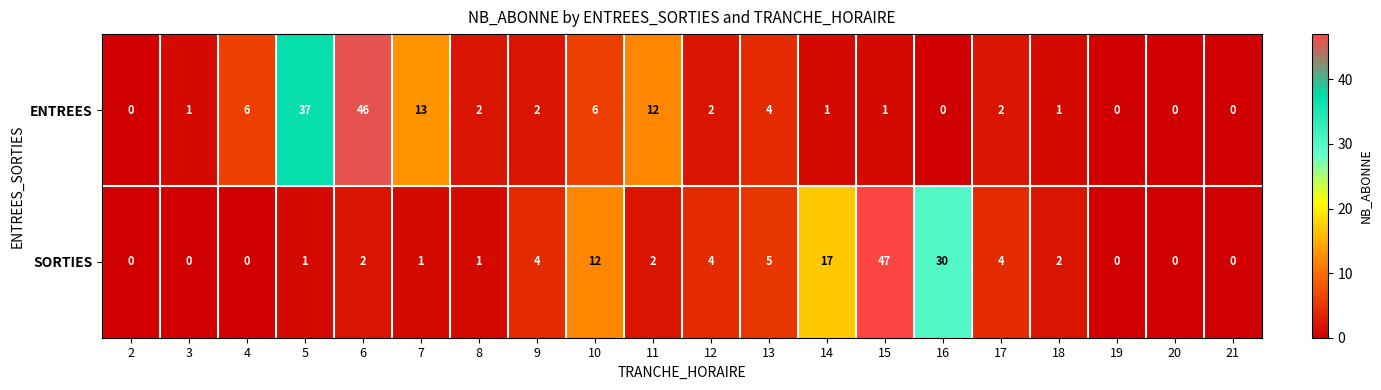

At how many categories does at least one series exceed 22?

4